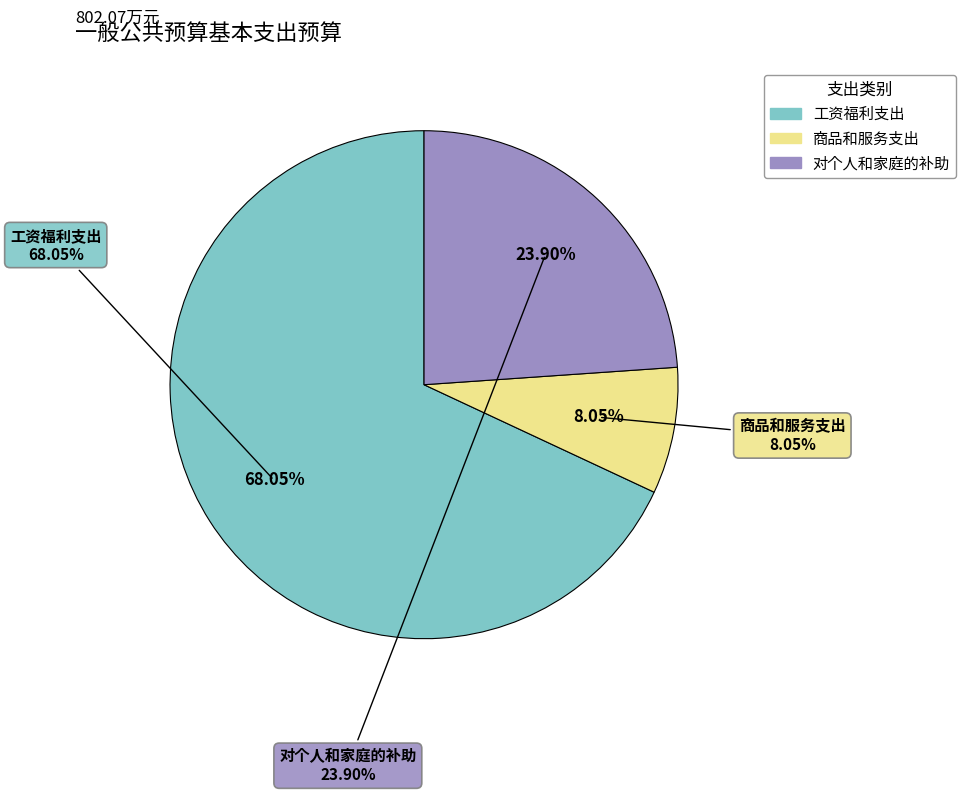

Is it true that 商品和服务支出 is 1% of the pie?

False